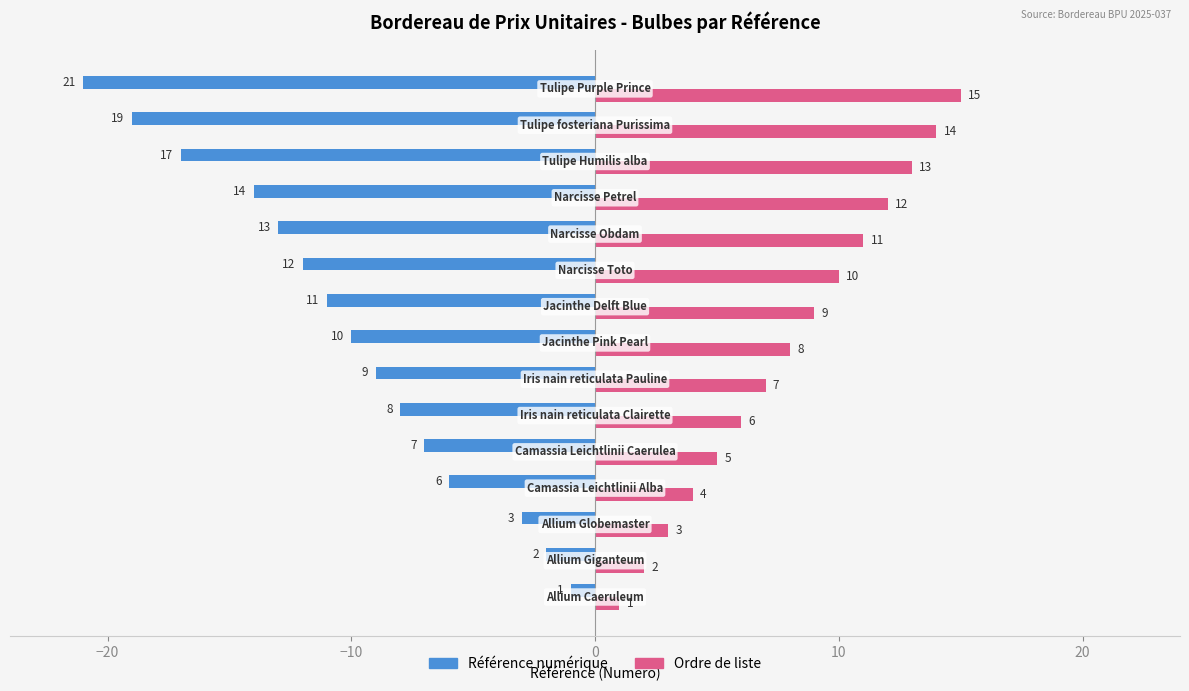

Rank the series by their maximum value, from highest to lowest.

Ordre de liste, Référence numérique